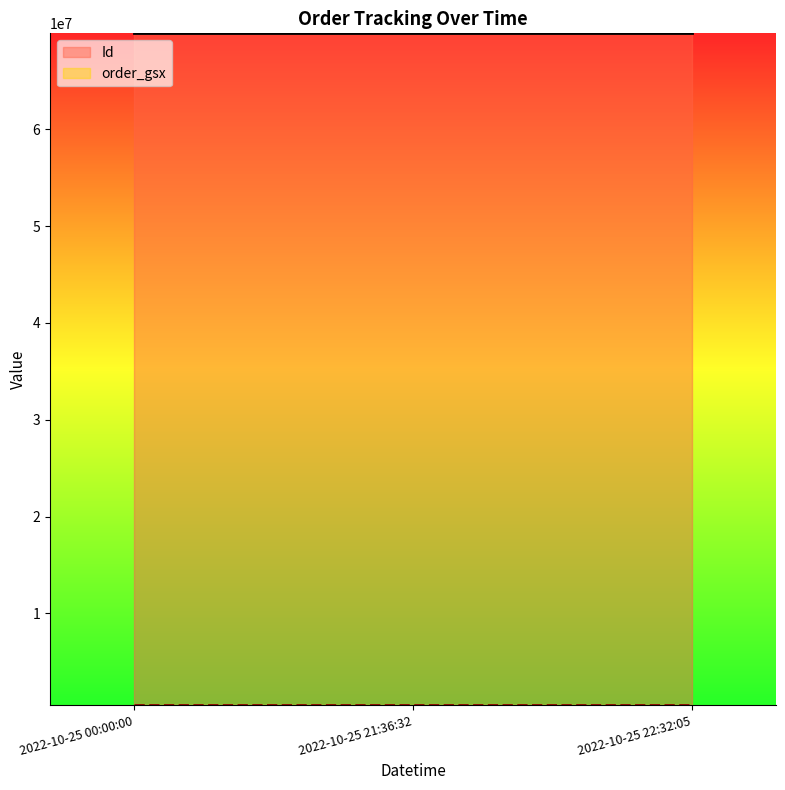

List the series in order of their overall mean, highest first.

Id, order_gsx